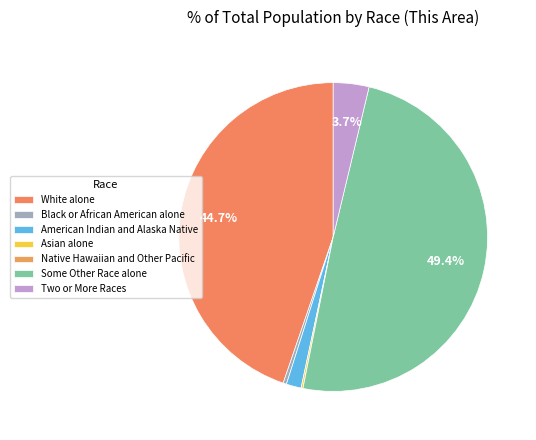

To the nearest percent, what is the average slice percentage?

14%